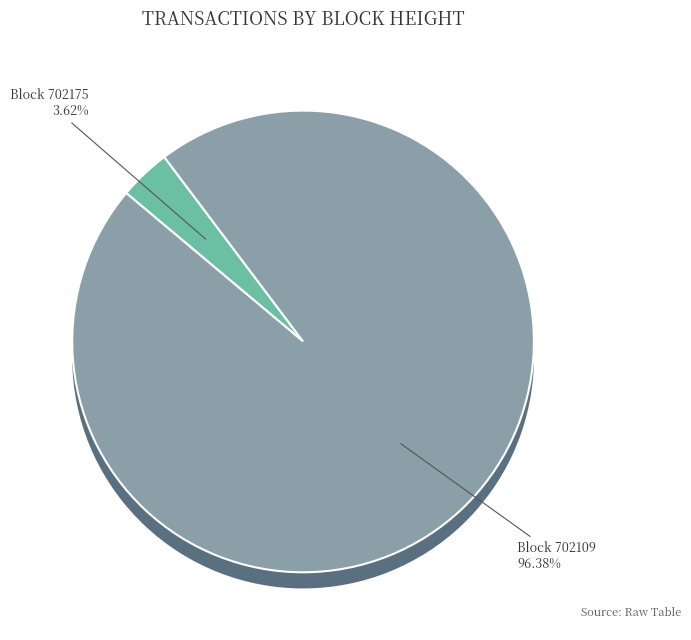

Which category has the smallest portion of the pie?

702175